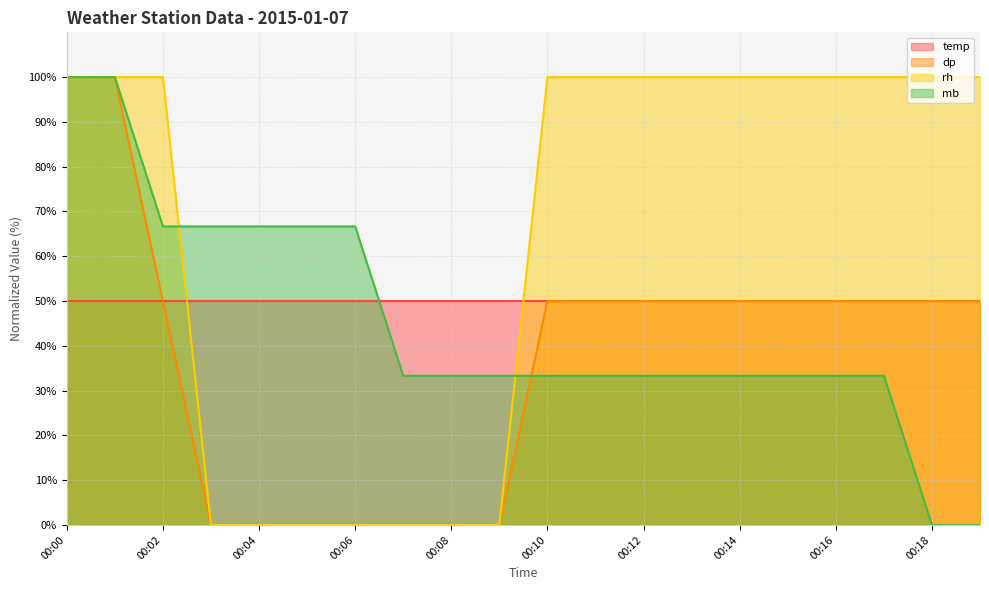

Is the value of mb at 00:03 greater than the value of rh at 00:07?

Yes